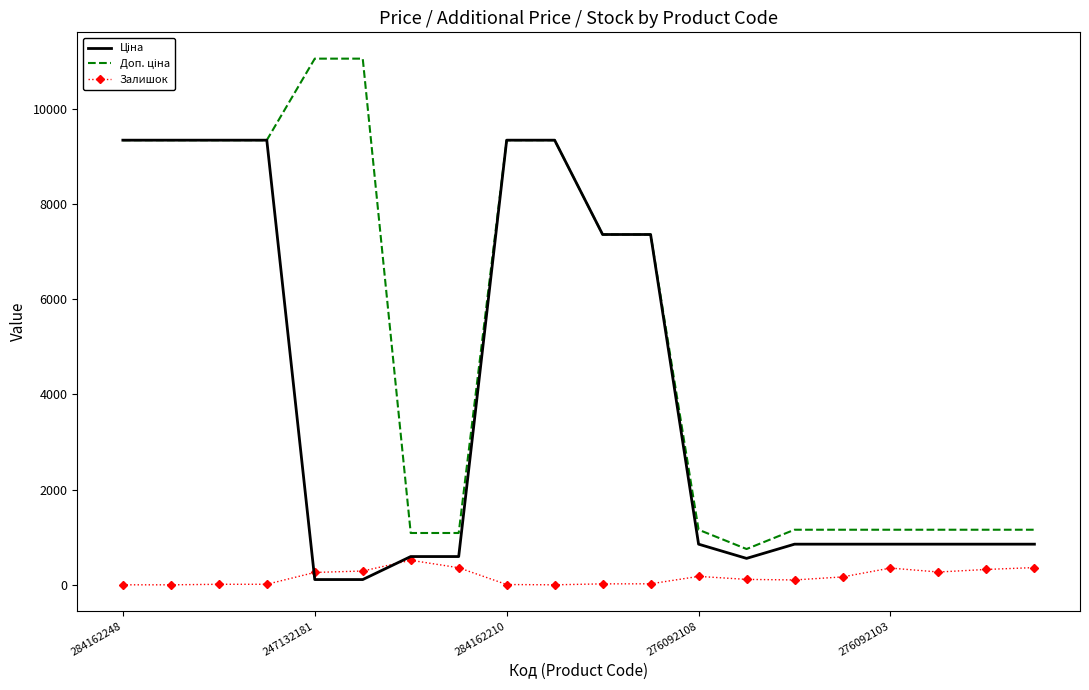

What is the greatest value displayed?

11055.0